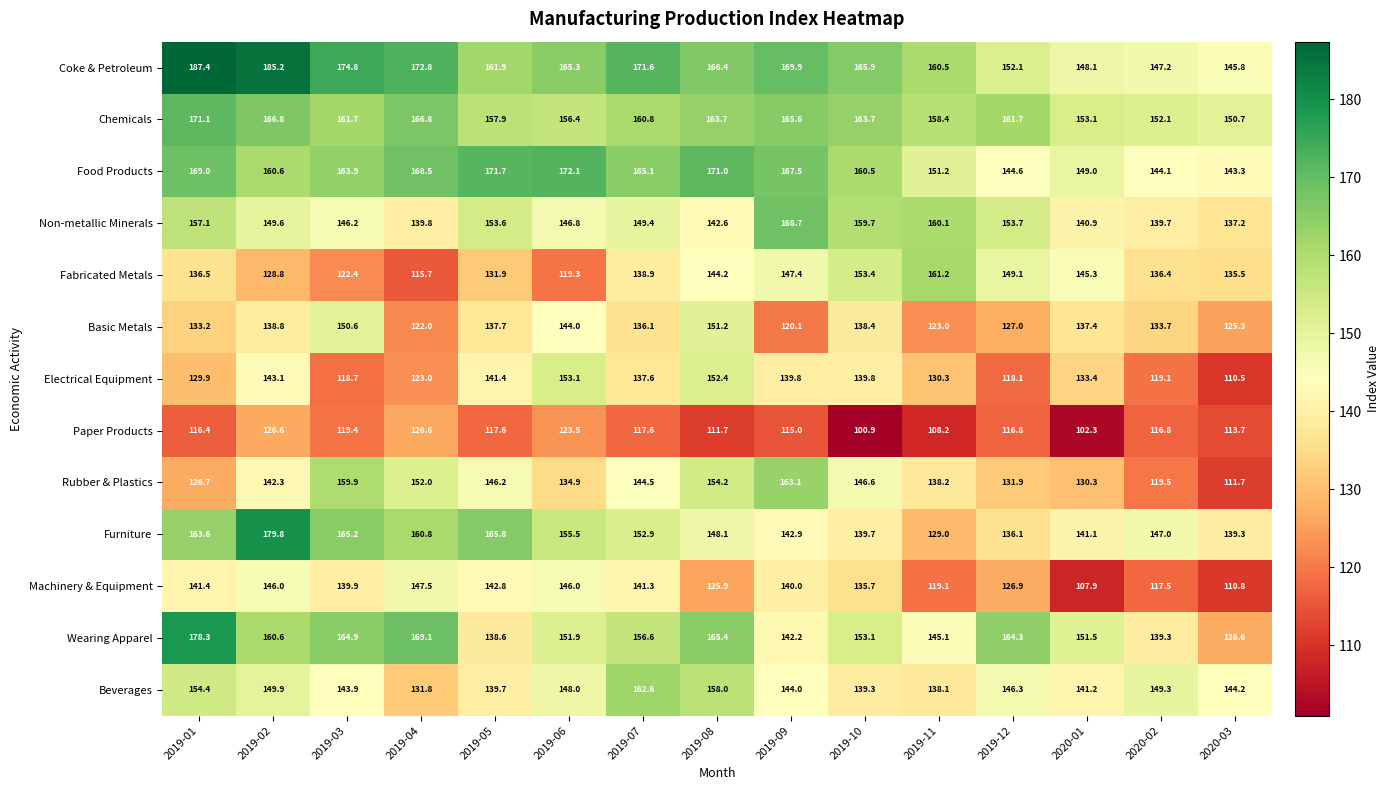

Rank the series by their maximum value, from lowest to highest.

Paper Products, Machinery & Equipment, Basic Metals, Electrical Equipment, Fabricated Metals, Beverages, Rubber & Plastics, Non-metallic Minerals, Chemicals, Food Products, Wearing Apparel, Furniture, Coke & Petroleum